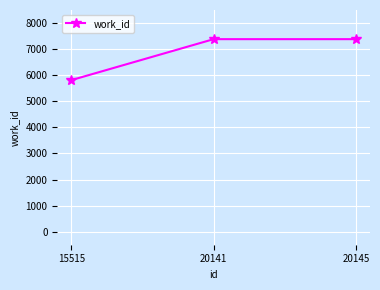

Is this an area chart (filled region under the line)?

No